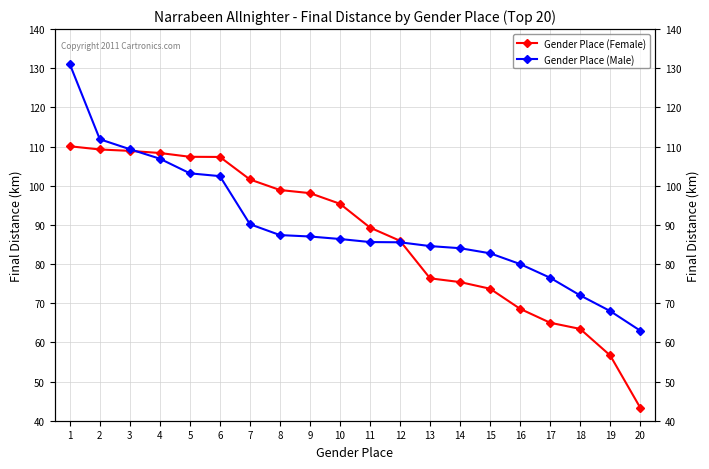

At which category does the chart reach its minimum across all series?

20